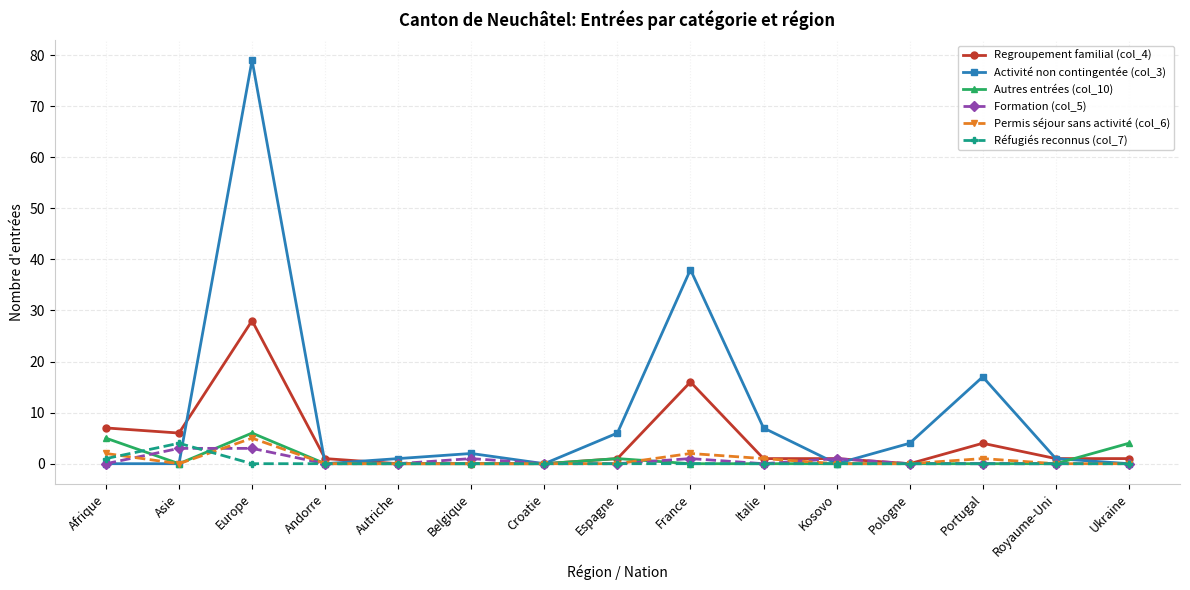

Where does the Activité non contingentée (col_3) series first go above 1?

Europe